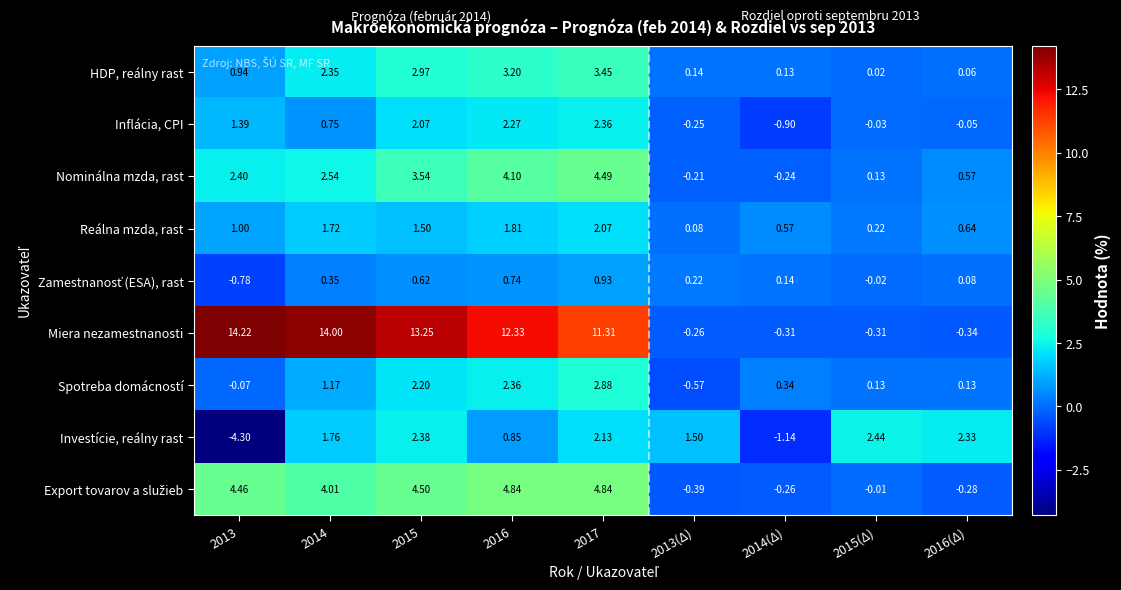

Which series has the largest total across all categories?

Miera nezamestnanosti